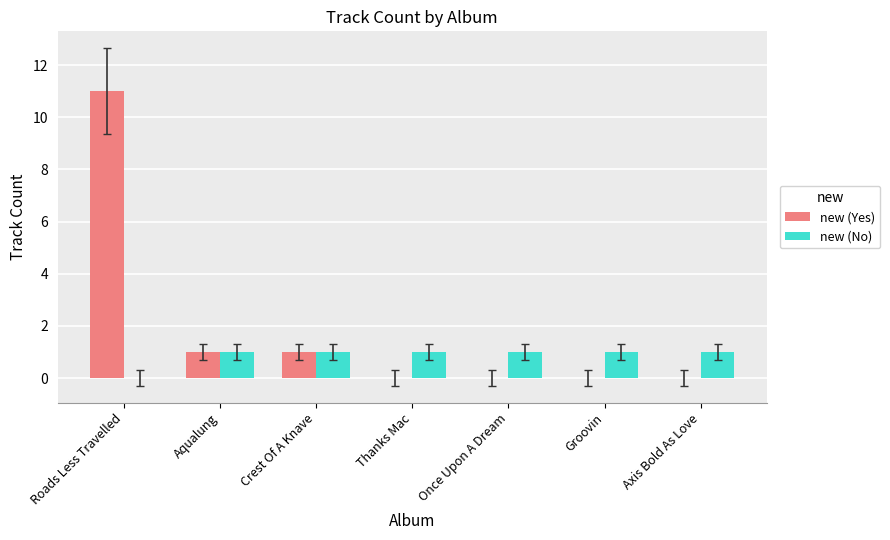

What is the maximum value shown in the chart?

11